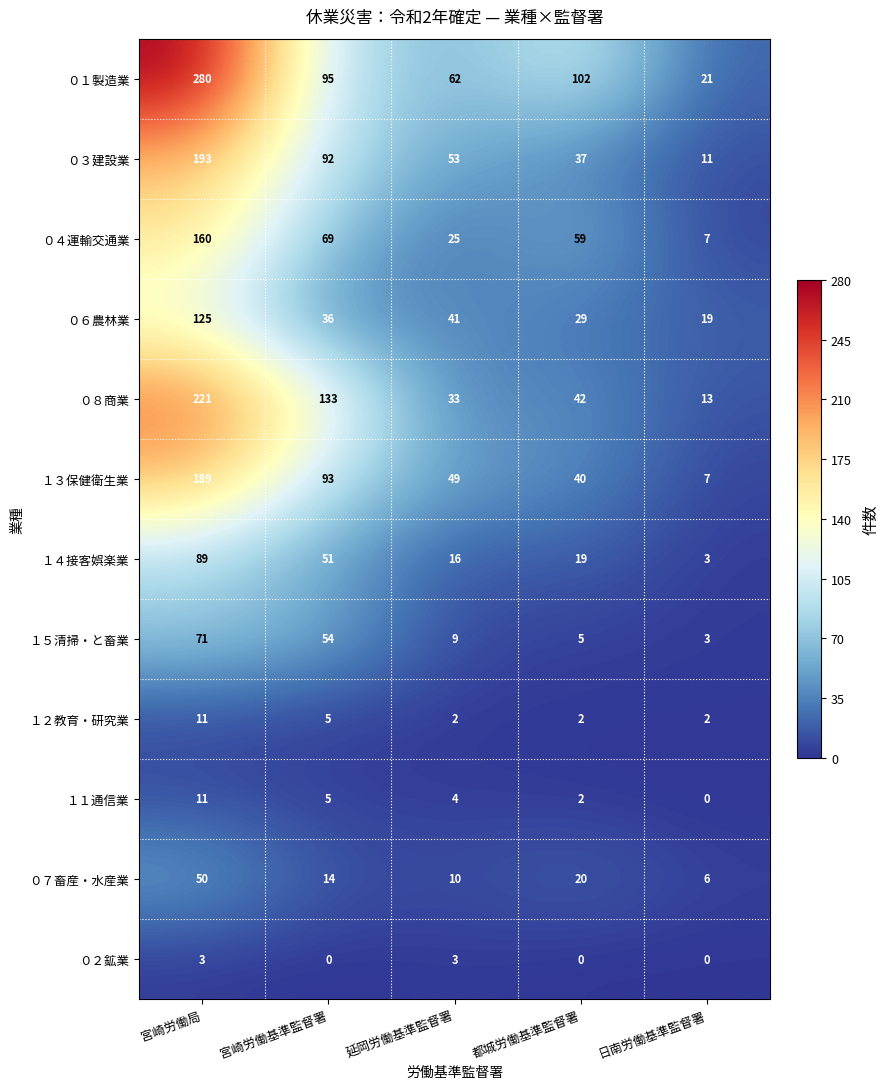

Count the number of categories in the chart.

5